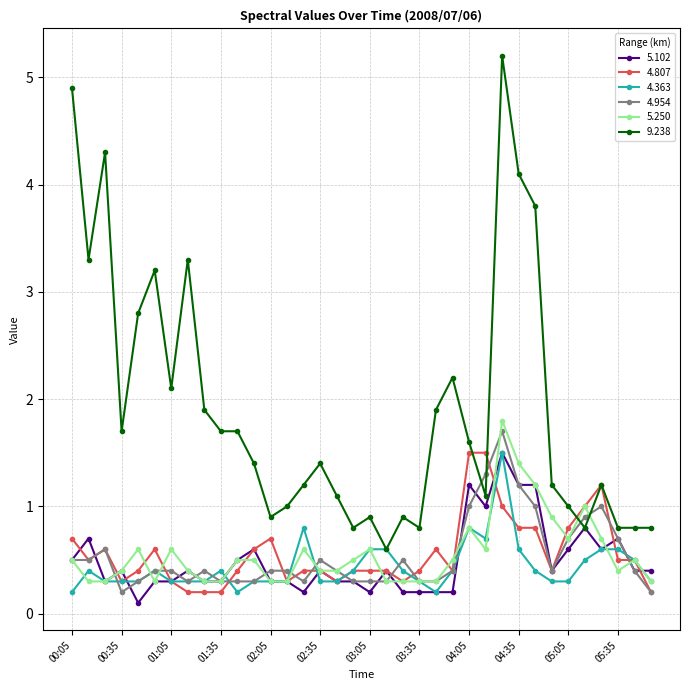

How many lines are shown in the chart?

6